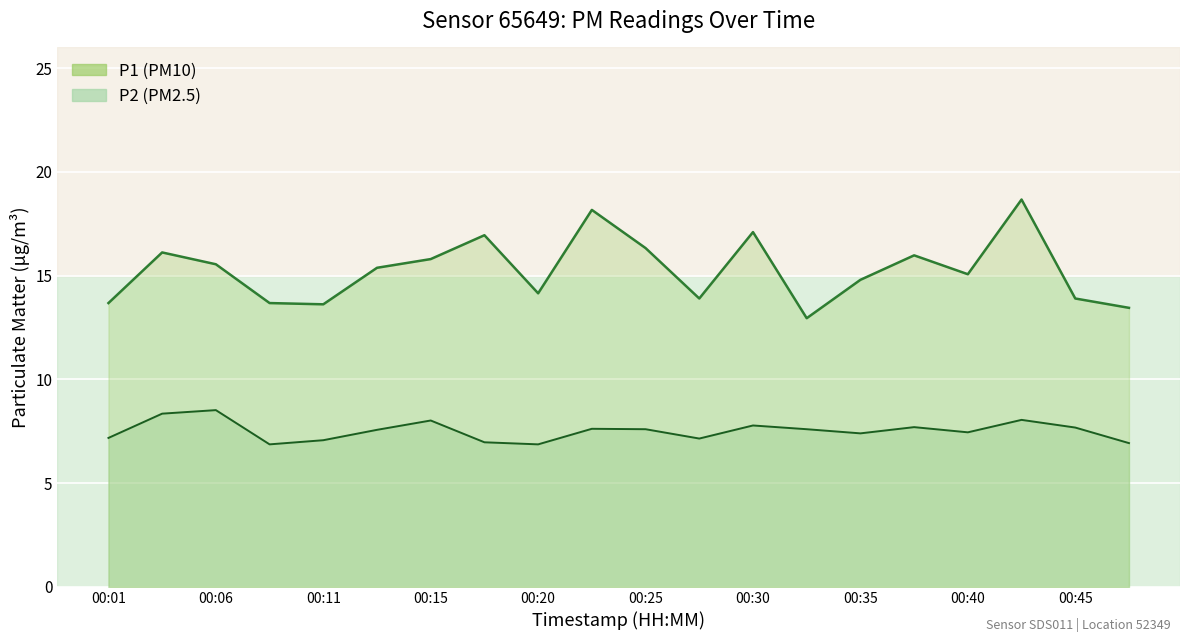

What position from the left is 00:15?

7